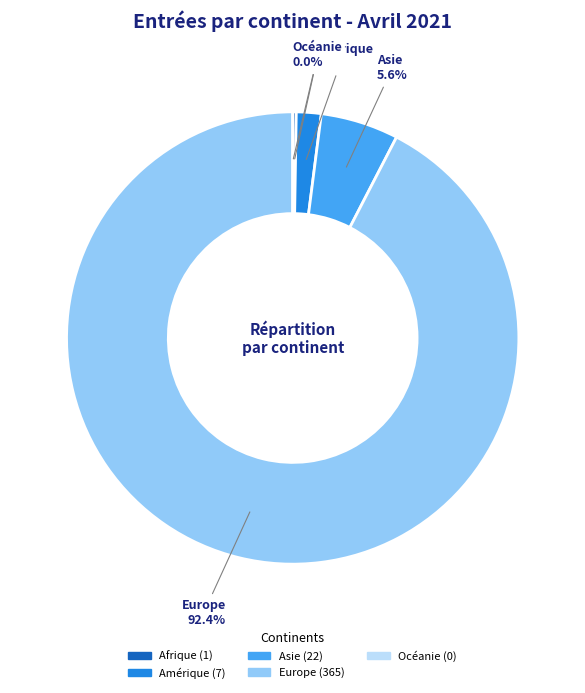

To the nearest percent, what is the average slice percentage?

20%